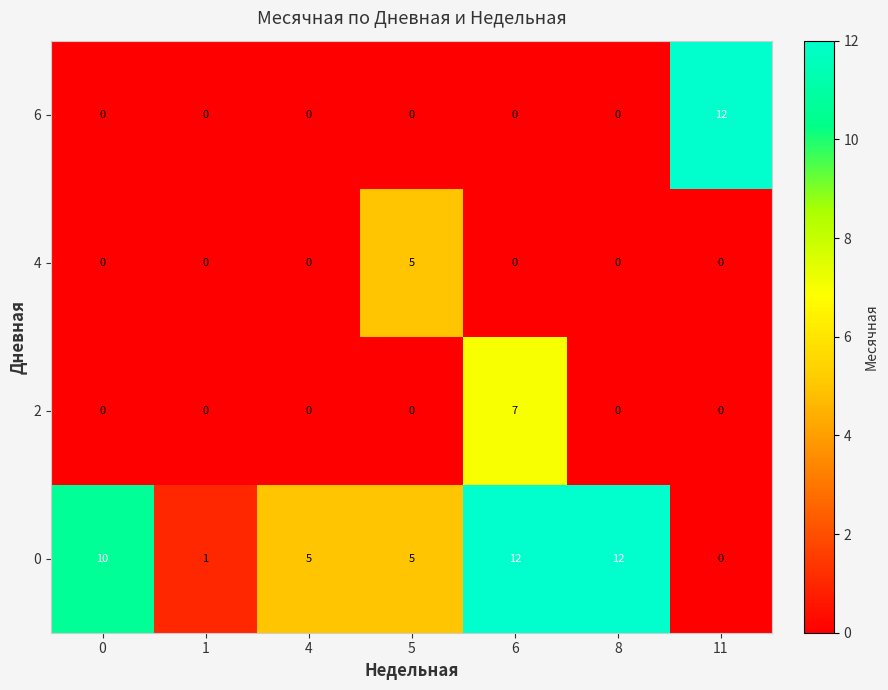

What is the spread (max minus min) of values at 0?

10